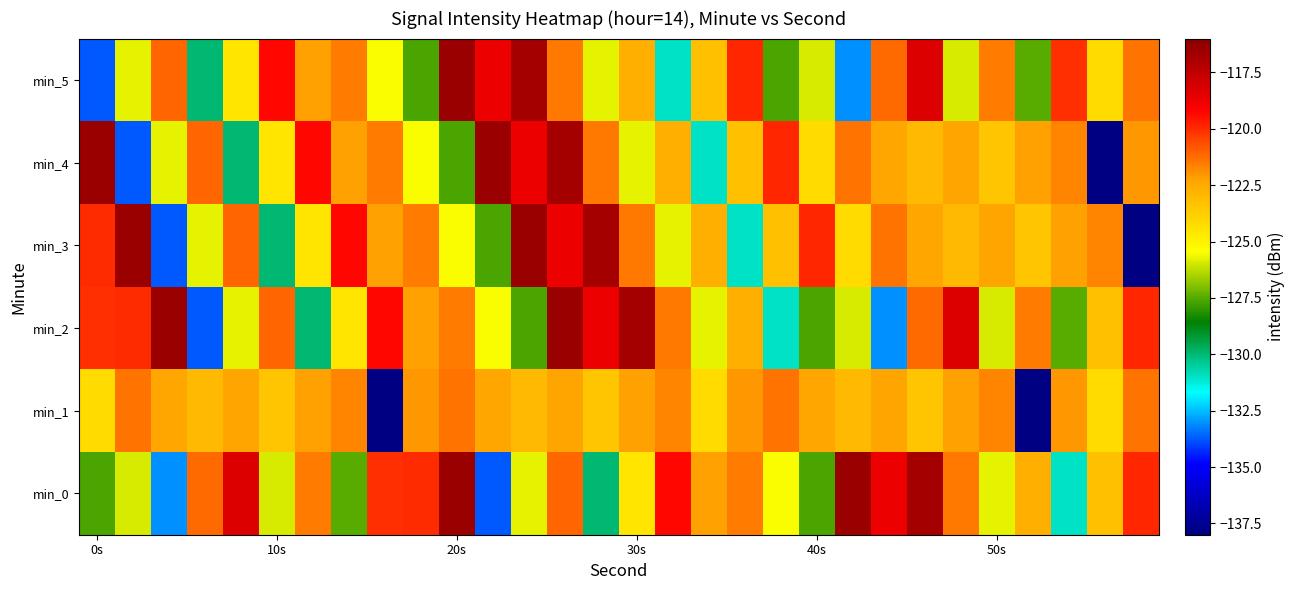

At how many categories does at least one series exceed -119?

14